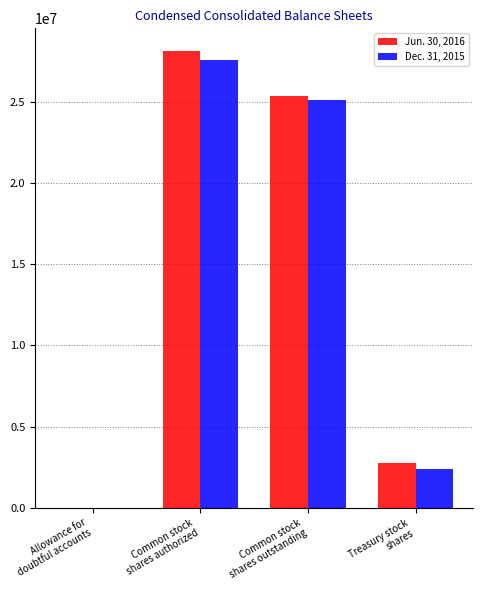

The Jun. 30, 2016 series shows 50033549 at Common stock
shares authorized. True or false?

False